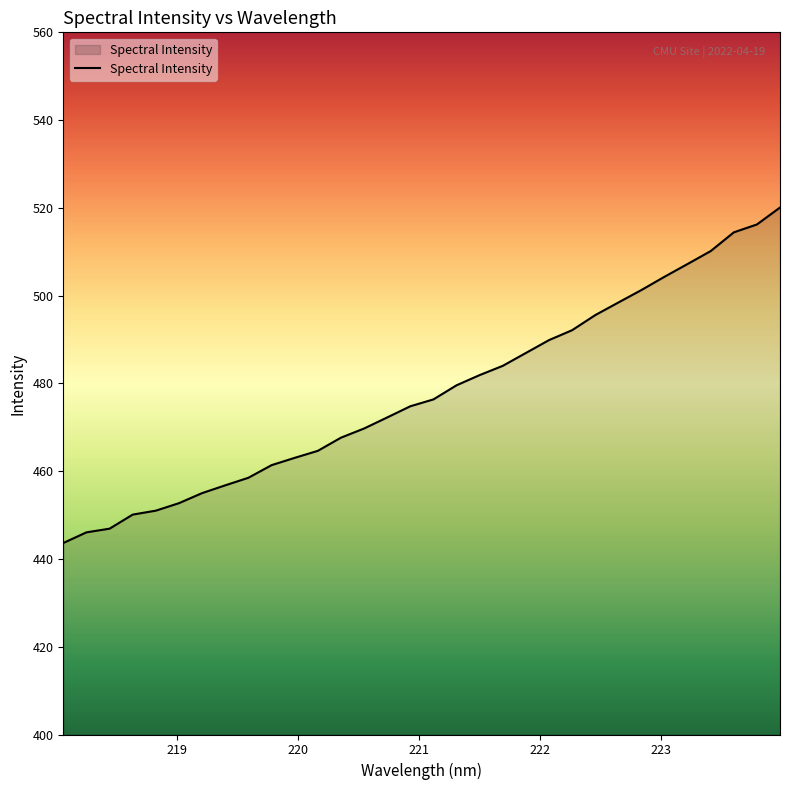

What is the difference between the maximum and minimum values?

76.4